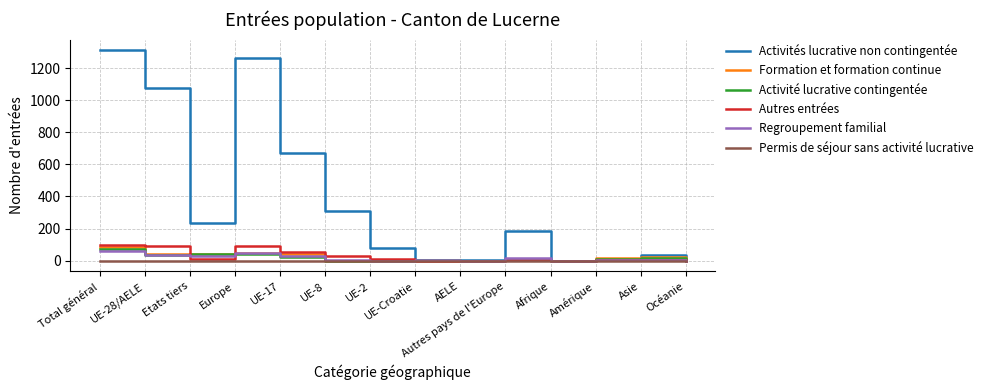

Which series has the largest total across all categories?

Activités lucrative non contingentée